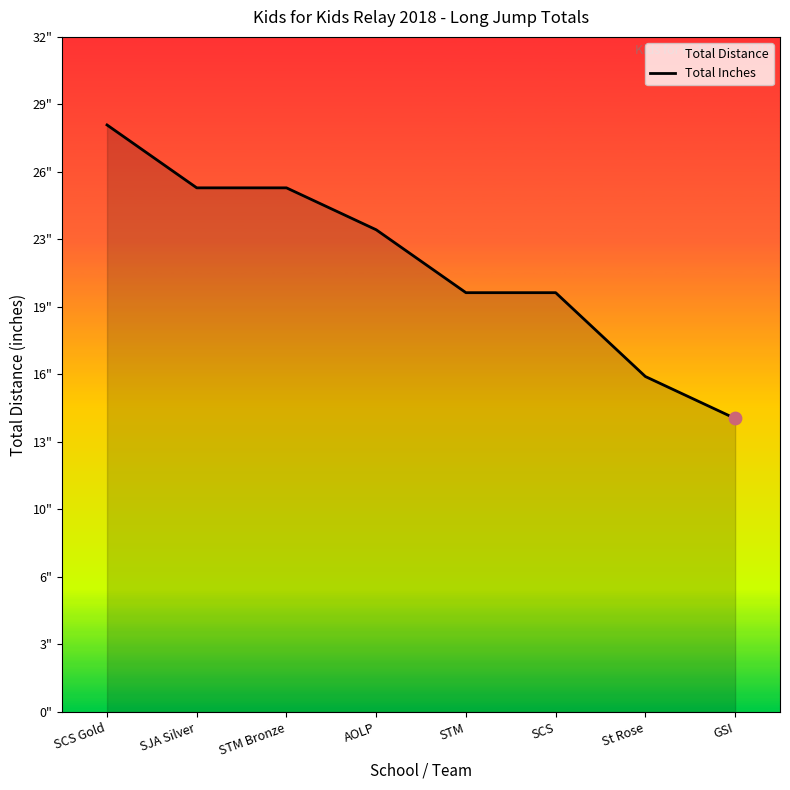

What is the ratio of the value at St Rose to the value at SJA Silver?

0.6